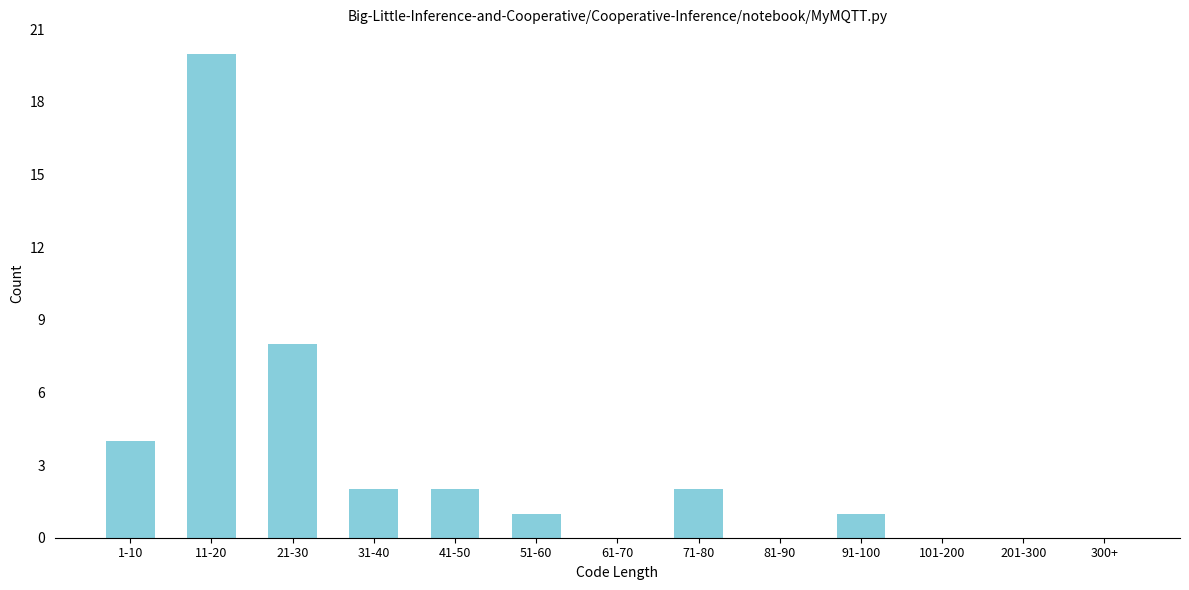

Reading right to left, what are all the values shown in this chart?

300+=0	201-300=0	101-200=0	91-100=1	81-90=0	71-80=2	61-70=0	51-60=1	41-50=2	31-40=2	21-30=8	11-20=20	1-10=4